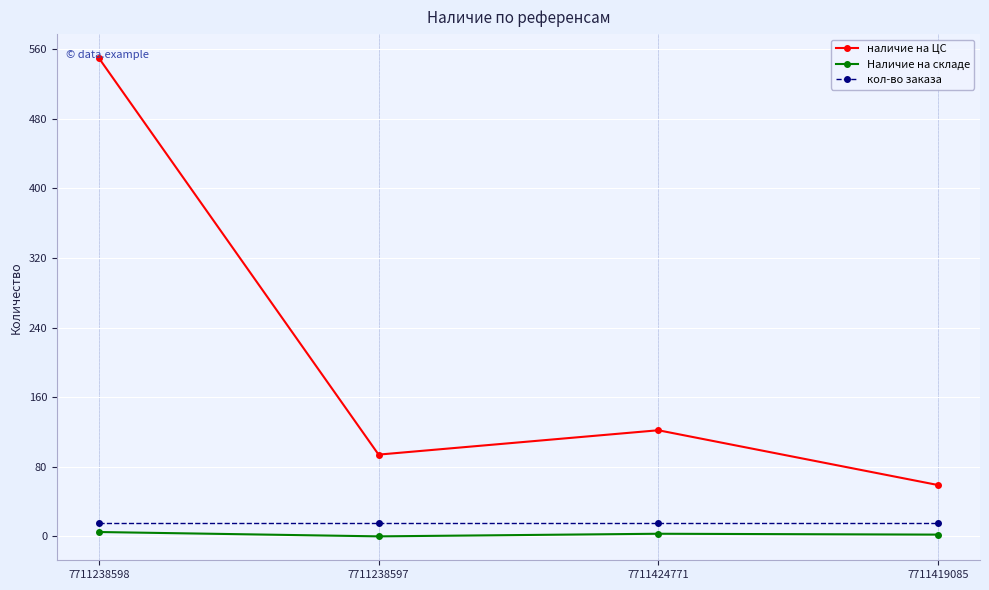

True or false: кол-во заказа and Наличие на складе intersect in this chart.

False